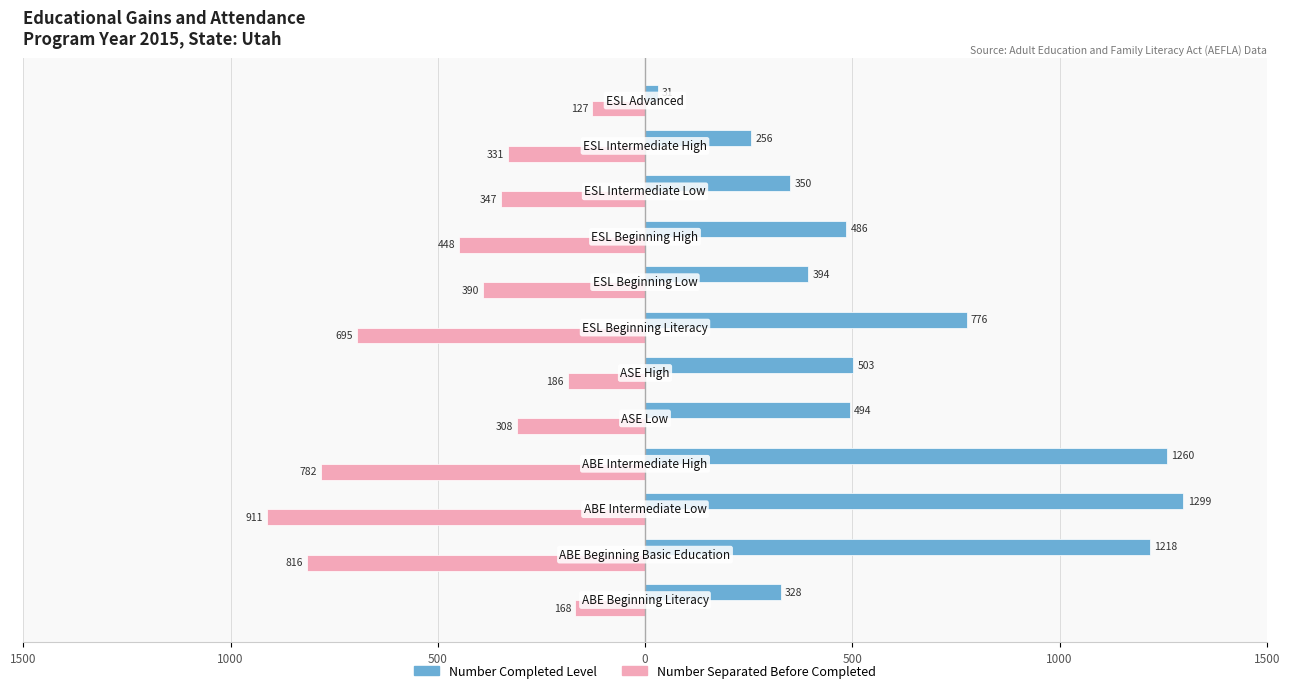

What is the greatest value displayed?

1299